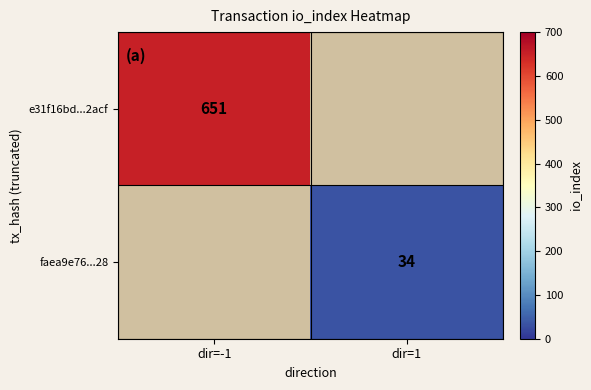

The value of e31f16bd...2acf at dir=-1 is 651.0. True or false?

True